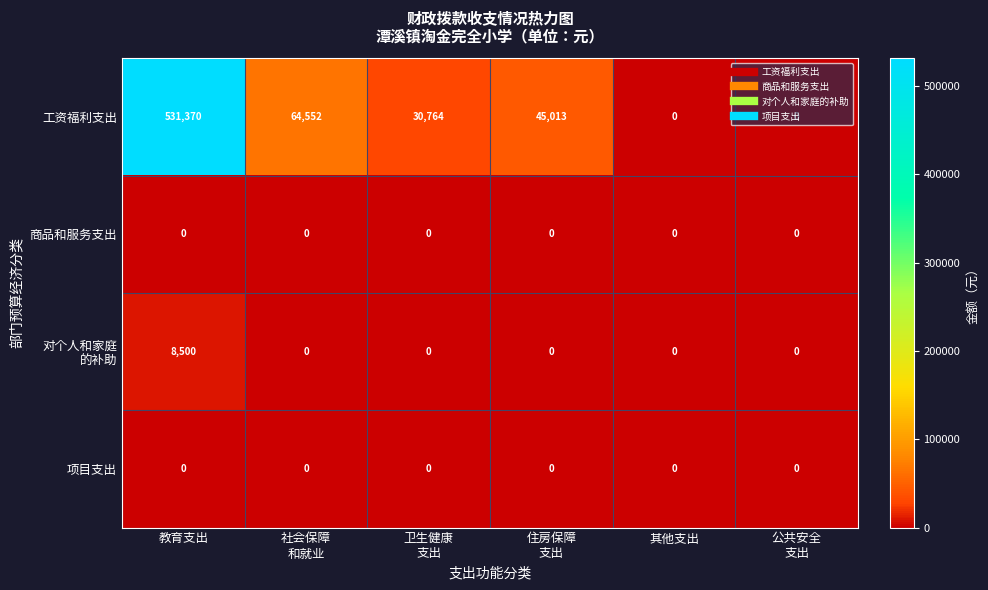

What is the greatest value displayed?

531370